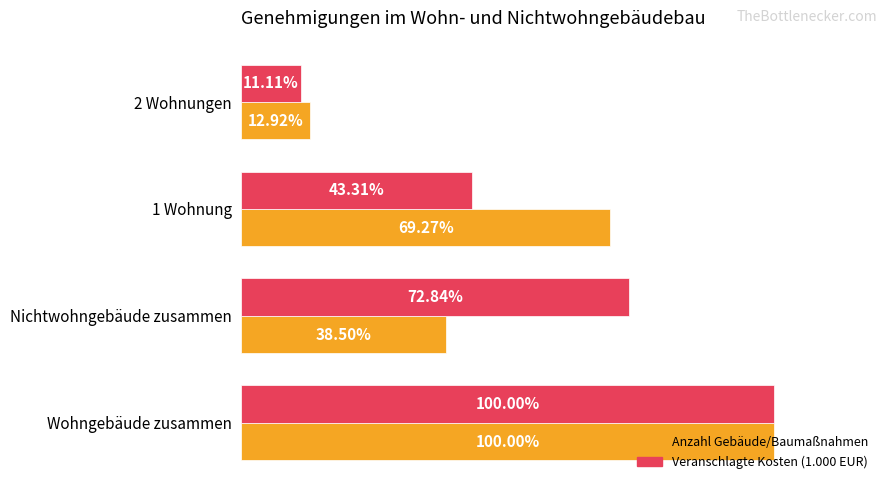

Rank the series by their average value, from lowest to highest.

Anzahl Gebäude/Baumaßnahmen, Veranschlagte Kosten (1.000 EUR)